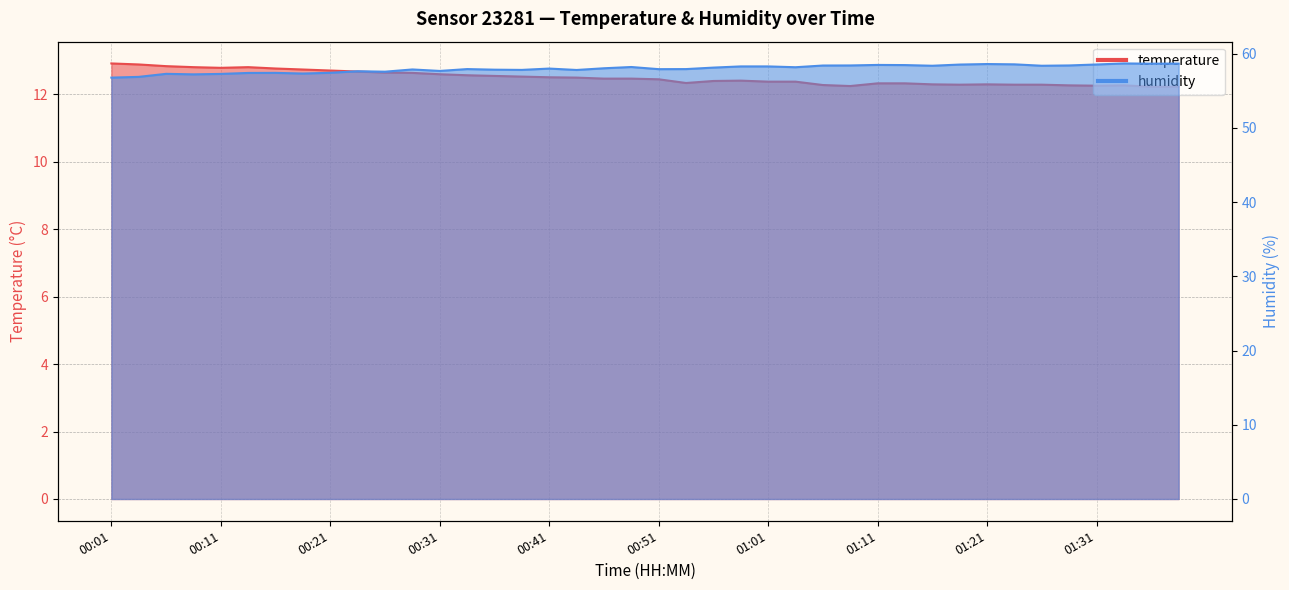

List the series in order of their overall mean, highest first.

humidity, temperature